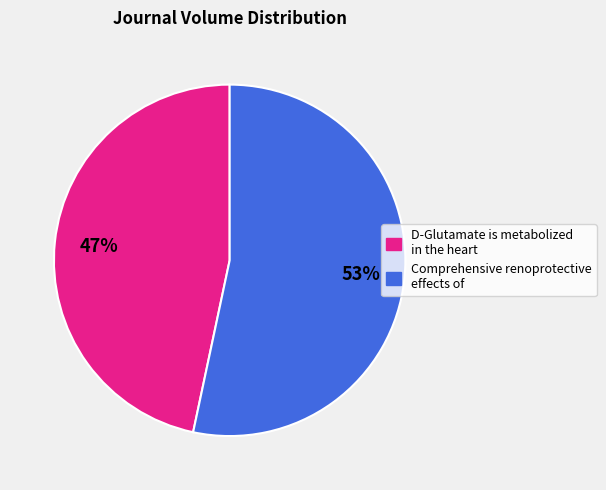

To the nearest percent, what is the average slice percentage?

50%